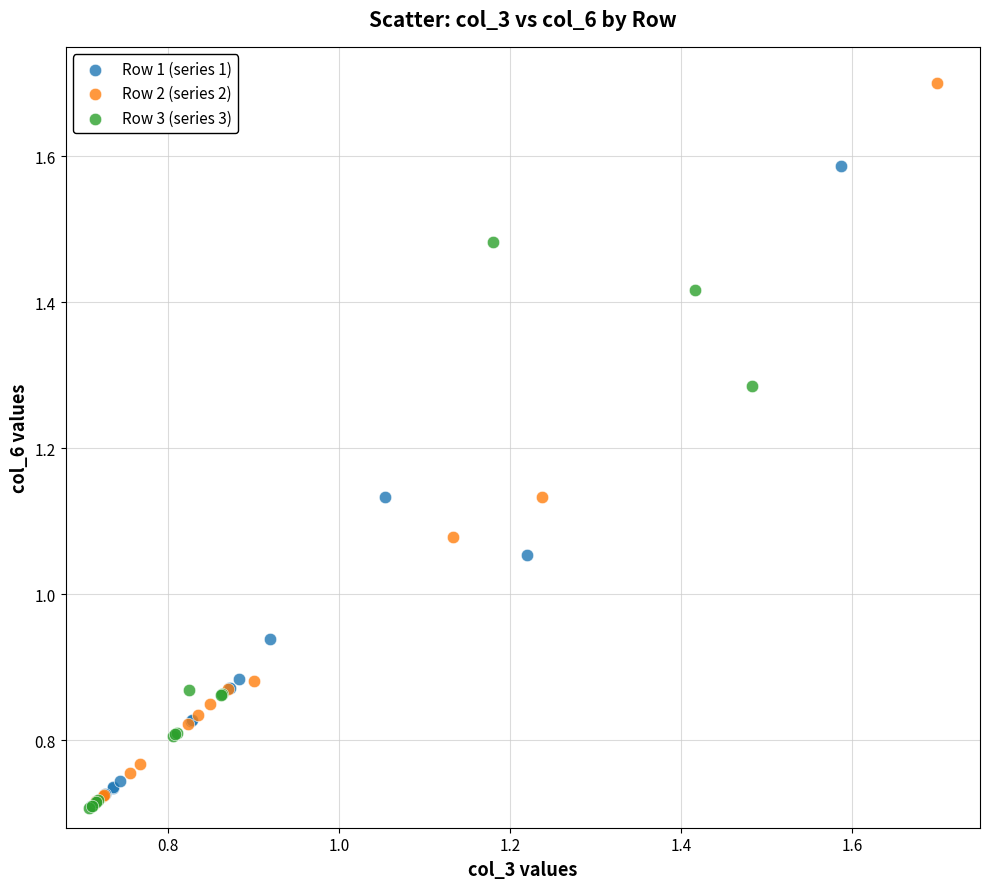

Which series reaches the maximum Y coordinate?

Row 2 (series 2)